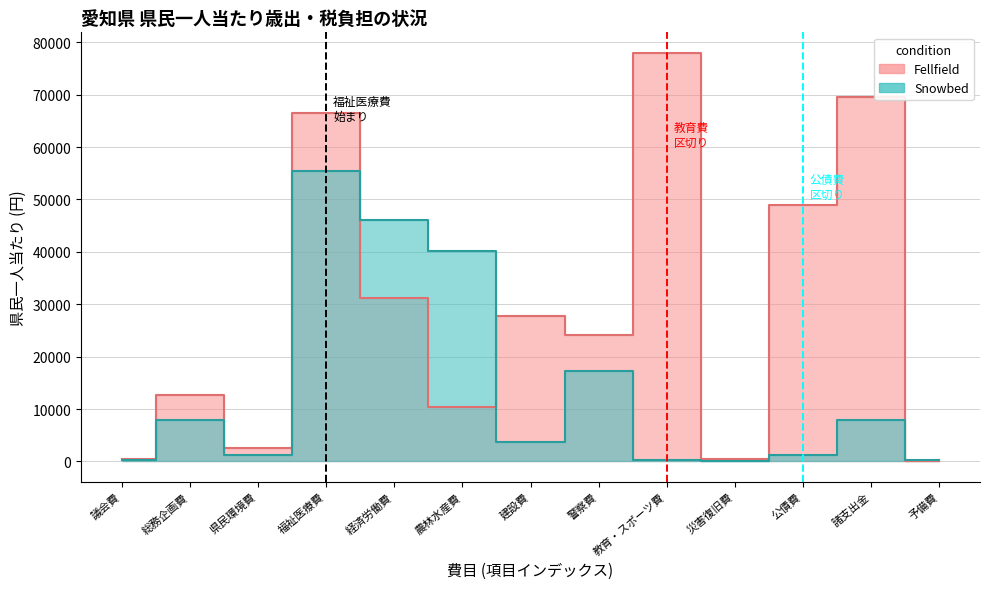

Reading left to right, list all the values displayed in this chart.

Fellfield: 議会費=445.3	総務企画費=12756.4	県民環境費=2506.1	福祉医療費=66586.6	経済労働費=31107.7	農林水産費=10409.2	建設費=27736.0	警察費=24176.8	教育・スポーツ費=77989.1	災害復旧費=424.5	公債費=48983.9	諸支出金=69453.9	予備費=39.0
Snowbed: 議会費=193.4	総務企画費=7861.1	県民環境費=1126.4	福祉医療費=55428.6	経済労働費=46092.3	農林水産費=40178.9	建設費=3607.3	警察費=17280.4	教育・スポーツ費=188.0	災害復旧費=54.7	公債費=1126.4	諸支出金=7861.1	予備費=193.4